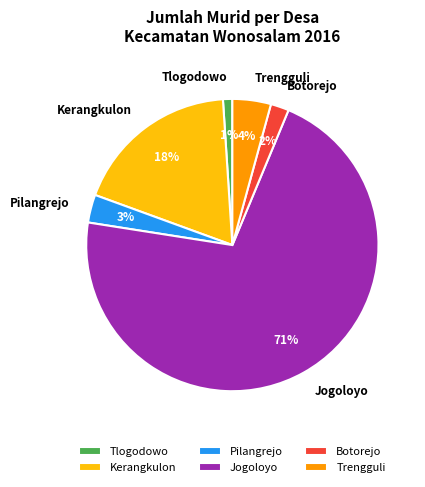

Which slice represents more than half of the pie?

Jogoloyo